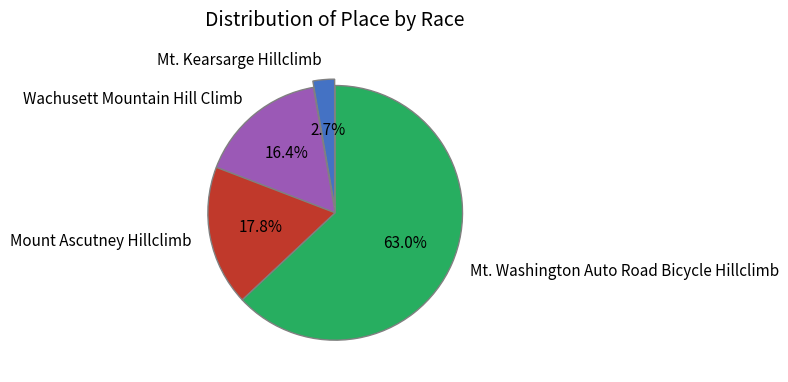

What is the smallest slice in the pie chart?

Mt. Kearsarge Hillclimb